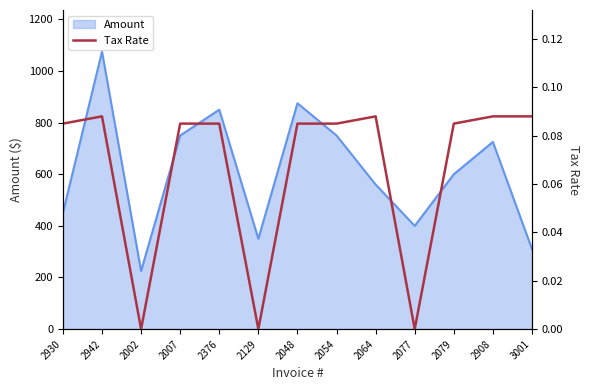

How many values are between 0 and 1?

13